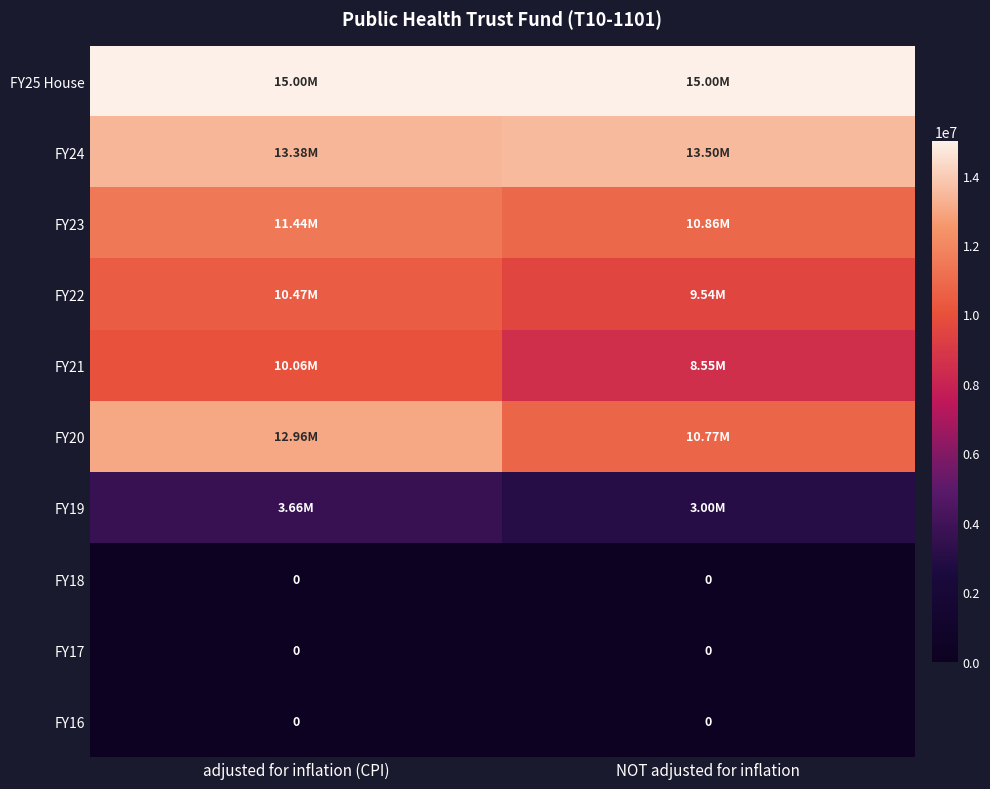

Count the FY23 values in the range 10861438 to 11439155.

2